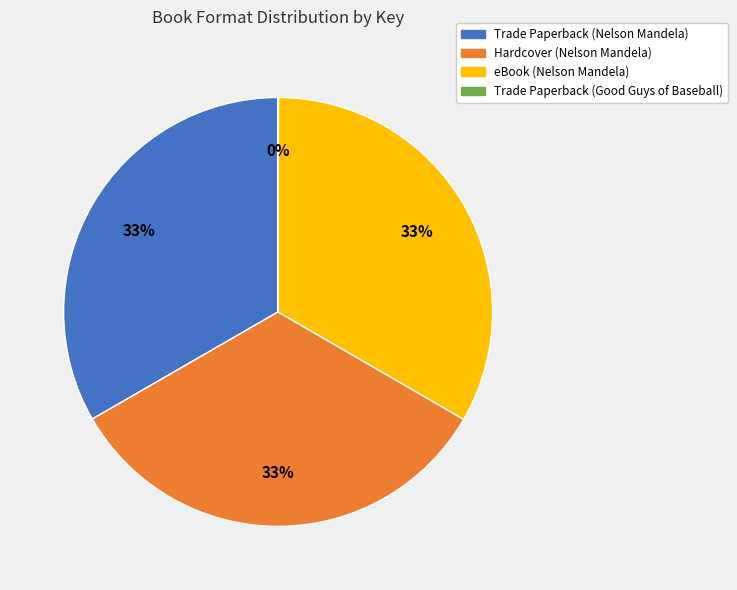

Approximately how many times larger is the value at eBook (Nelson Mandela) compared to Hardcover (Nelson Mandela)?

1.0